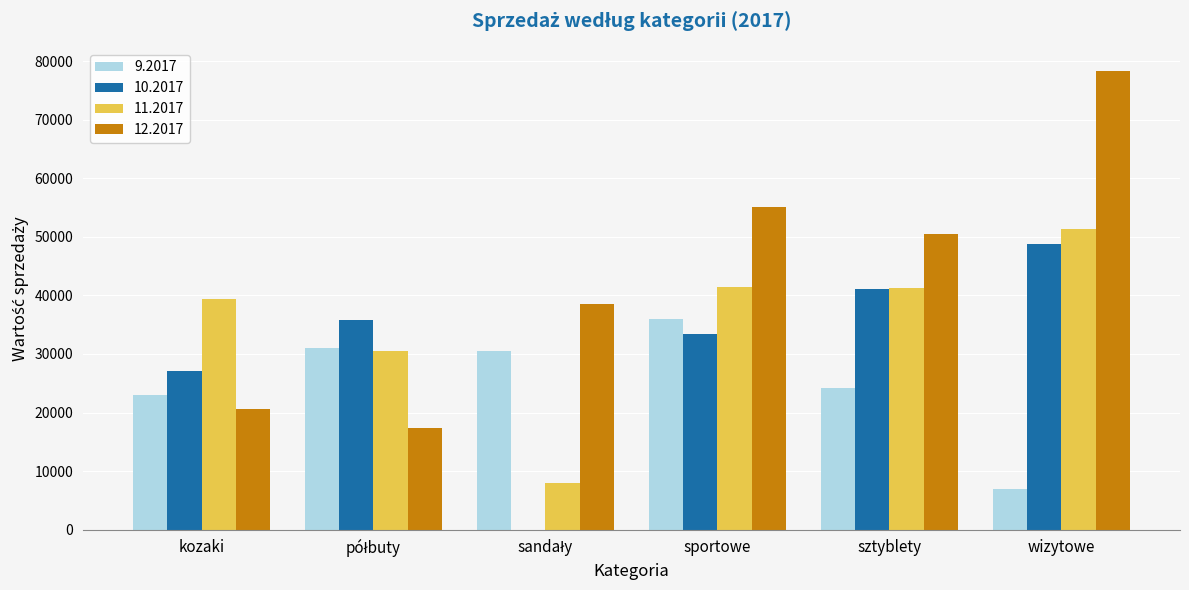

The 11.2017 series shows 51402.3 at wizytowe. True or false?

True